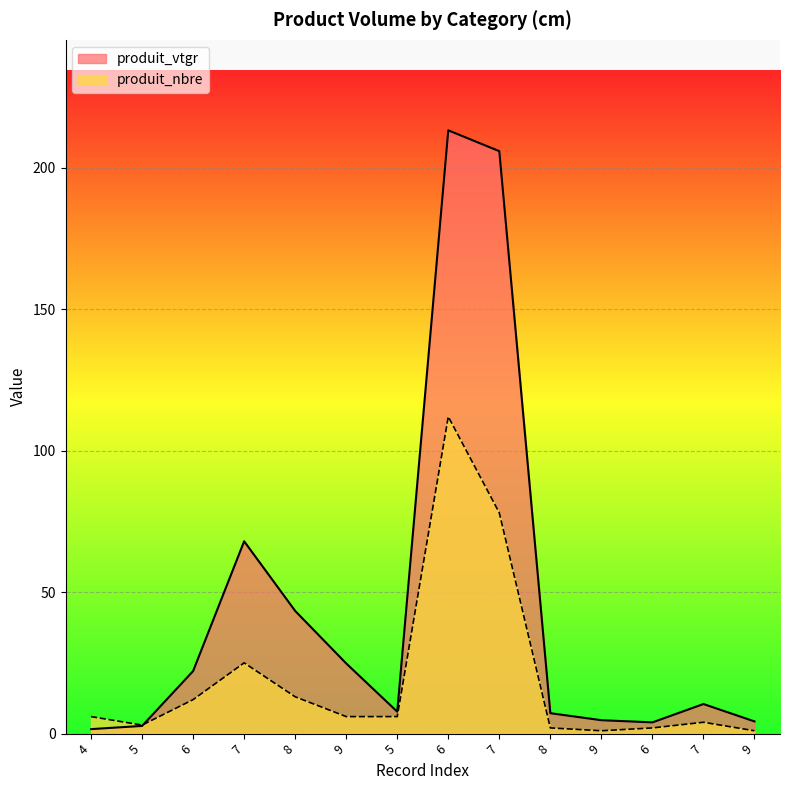

At which label does produit_nbre reach its minimum?

9